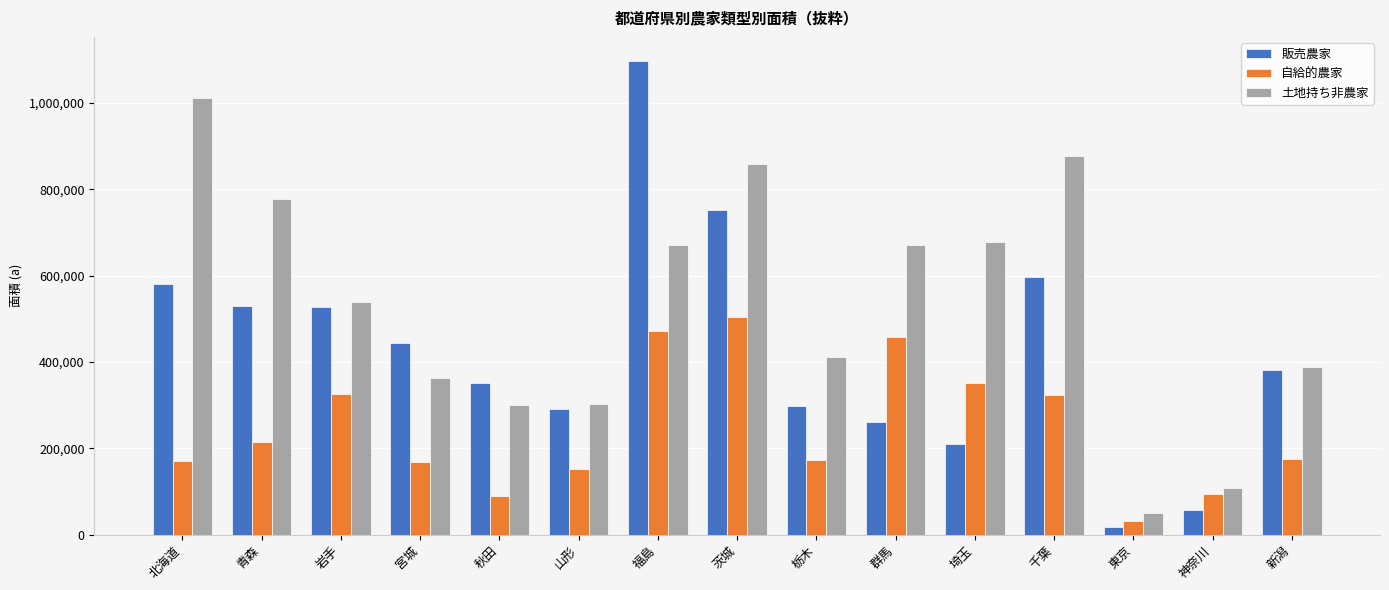

What is the sum of the 自給的農家 values at 茨城 and 宮城?

670136